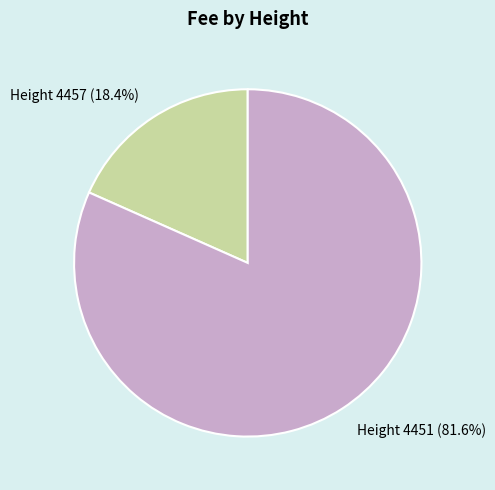

Does any single category account for the majority?

Yes